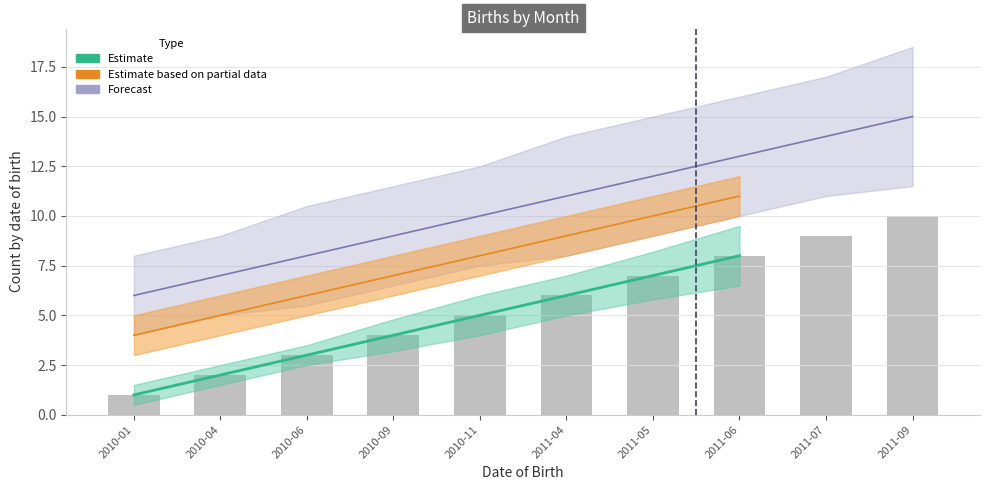

What value does the data have at 2011-06?

8